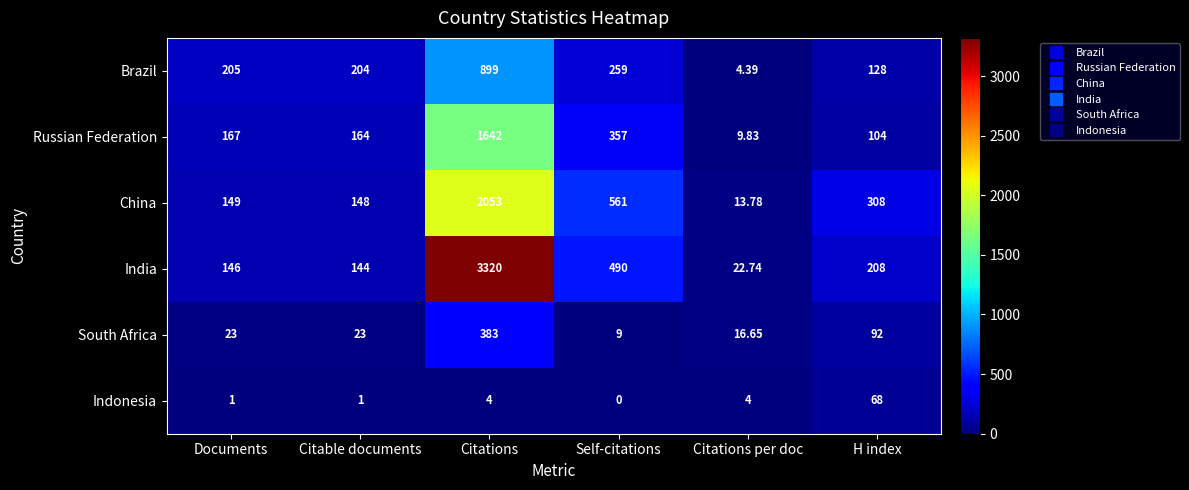

At which category is the sum across all series the highest?

Citations